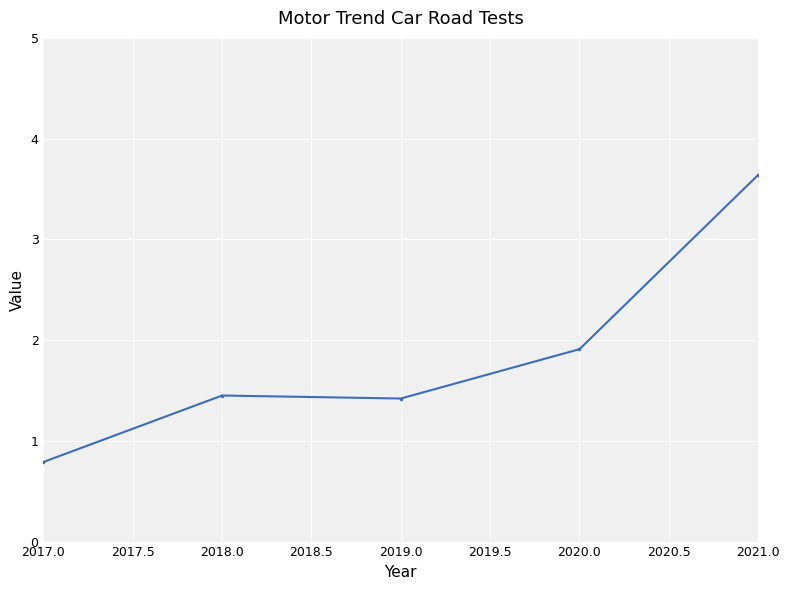

Between 2021.0 and 2019.0, which is larger?

2021.0